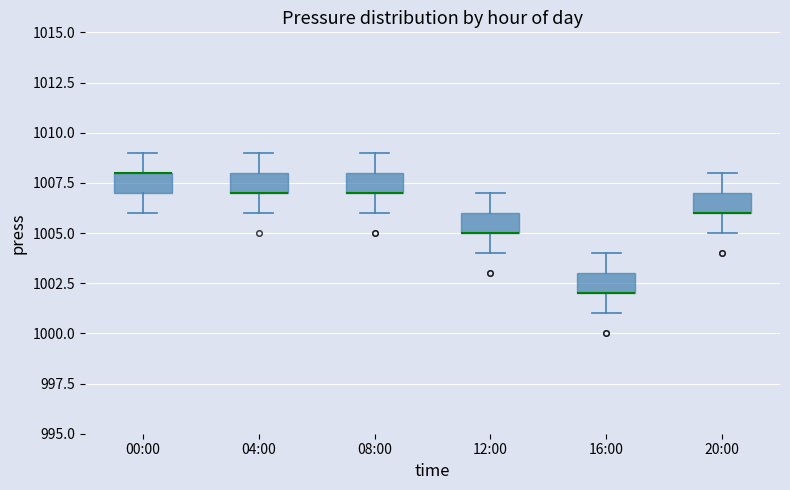

Where does the lower whisker of the box for 04:00 end on the y-axis? The values are not printed on the chart, so give them approximately, as read against the axis.

1006